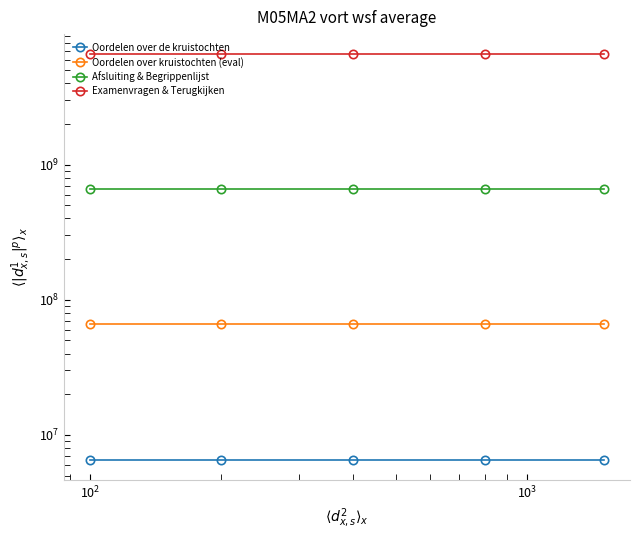

How many values in the Examenvragen & Terugkijken series are below 6567101000?

2